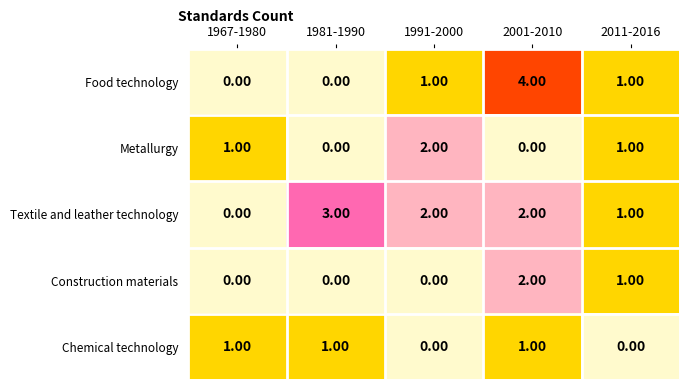

What is the sum of all Chemical technology values?

3